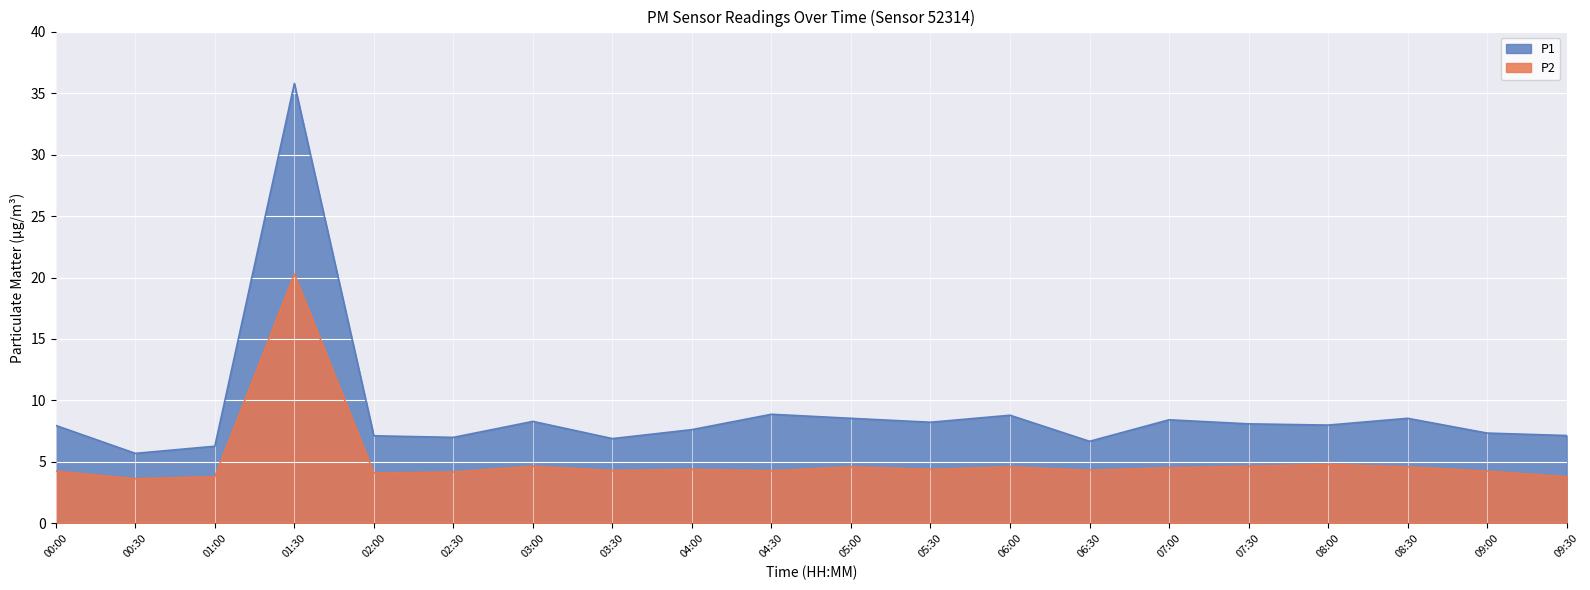

Reading left to right, transcribe all the data shown in this chart.

P1: 00:00=8.0	00:30=5.7	01:00=6.3	01:30=35.8	02:00=7.1	02:30=7.0	03:00=8.3	03:30=6.9	04:00=7.6	04:30=8.9	05:00=8.6	05:30=8.2	06:00=8.8	06:30=6.7	07:00=8.4	07:30=8.1	08:00=8.0	08:30=8.6	09:00=7.3	09:30=7.2
P2: 00:00=4.2	00:30=3.6	01:00=3.8	01:30=20.3	02:00=4.1	02:30=4.2	03:00=4.7	03:30=4.3	04:00=4.4	04:30=4.3	05:00=4.6	05:30=4.4	06:00=4.6	06:30=4.3	07:00=4.5	07:30=4.7	08:00=4.8	08:30=4.6	09:00=4.2	09:30=3.8